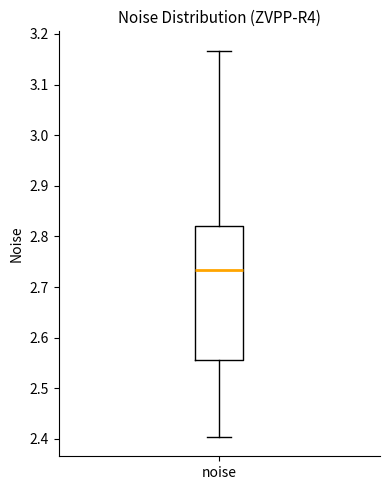

Where is the lower edge of the box for noise on the y-axis? The values are not printed on the chart, so give them approximately, as read against the axis.

2.56